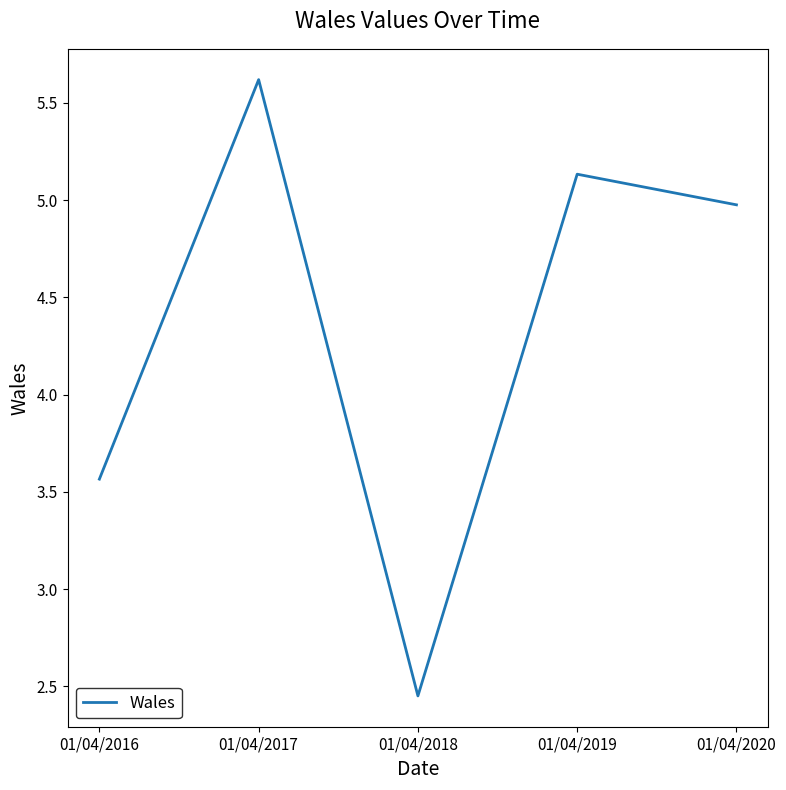

The chart shows a value of 5.0 at 01/04/2020. True or false?

True